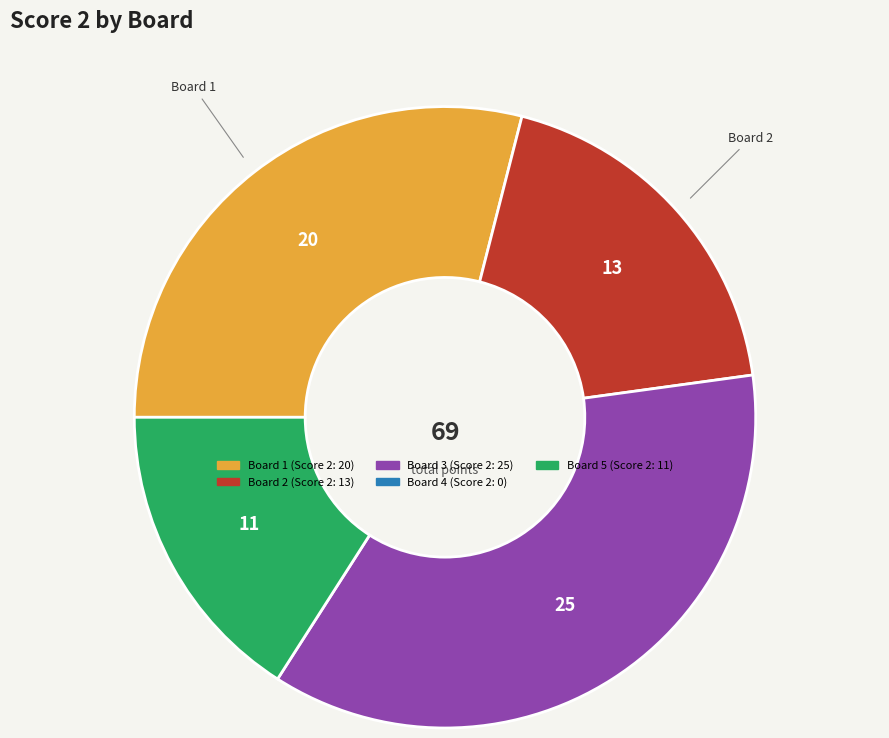

Does any single category account for the majority?

No